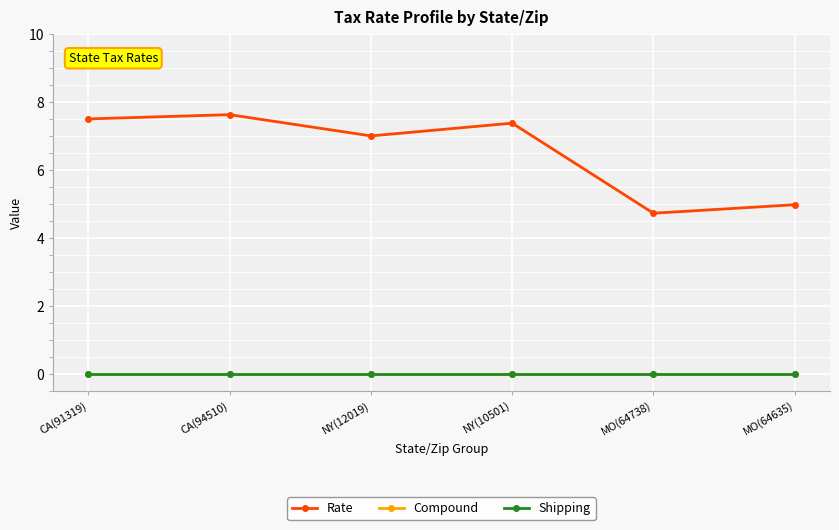

True or false: Rate has a value of 4.7 at MO(64738).

True